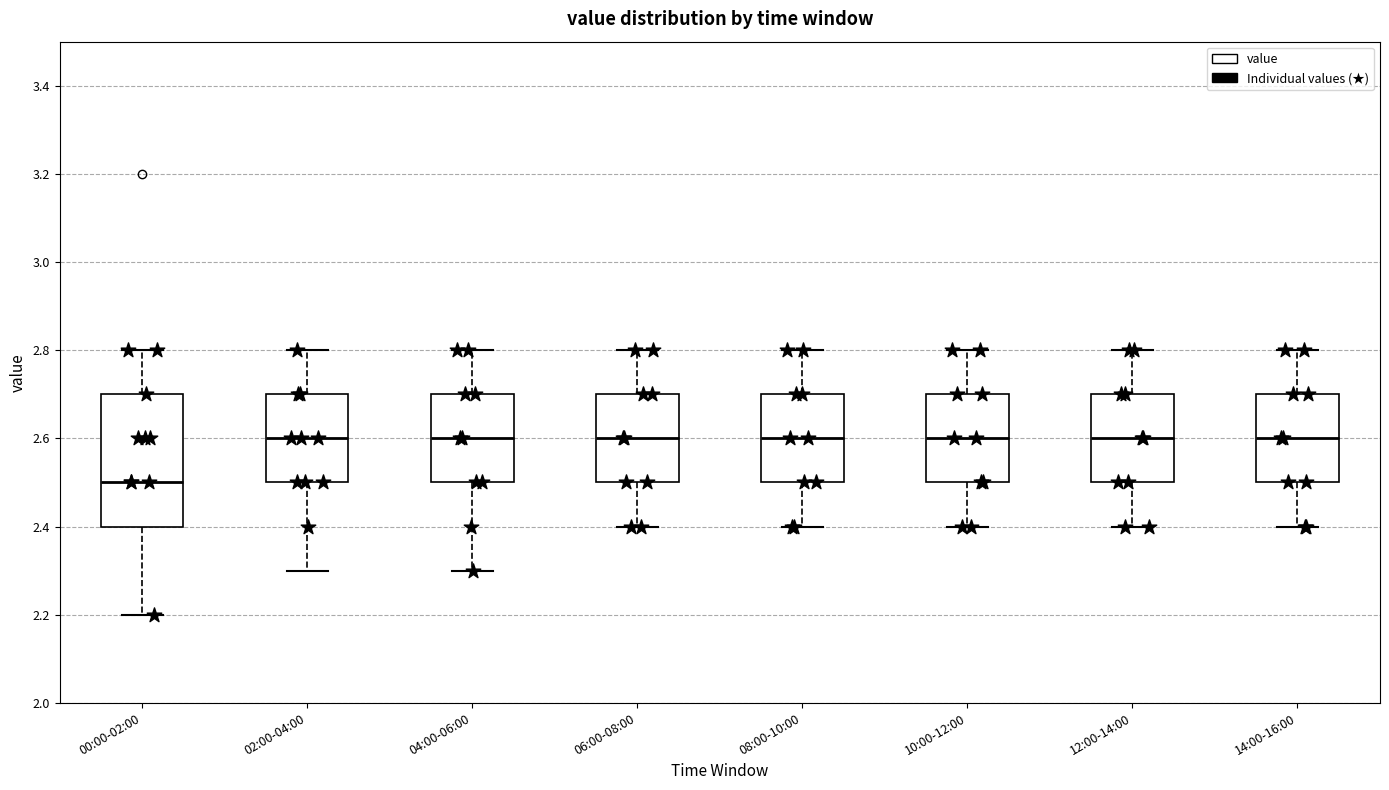

Reading left to right, transcribe this box plot: for each box, give where its median line is, the range the box spans, and where its two whiskers end, as read against the y-axis. The values are not printed on the chart, so give them approximately, as read against the axis.

00:00-02:00: median 2.5, box 2.4 to 2.7, whiskers 2.2 to 2.8
02:00-04:00: median 2.6, box 2.5 to 2.7, whiskers 2.3 to 2.8
04:00-06:00: median 2.6, box 2.5 to 2.7, whiskers 2.3 to 2.8
06:00-08:00: median 2.6, box 2.5 to 2.7, whiskers 2.4 to 2.8
08:00-10:00: median 2.6, box 2.5 to 2.7, whiskers 2.4 to 2.8
10:00-12:00: median 2.6, box 2.5 to 2.7, whiskers 2.4 to 2.8
12:00-14:00: median 2.6, box 2.5 to 2.7, whiskers 2.4 to 2.8
14:00-16:00: median 2.6, box 2.5 to 2.7, whiskers 2.4 to 2.8